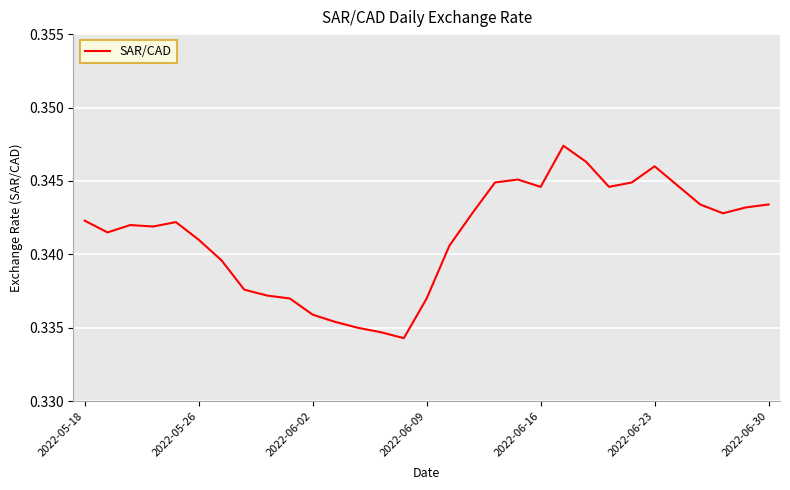

How many lines are shown in the chart?

1